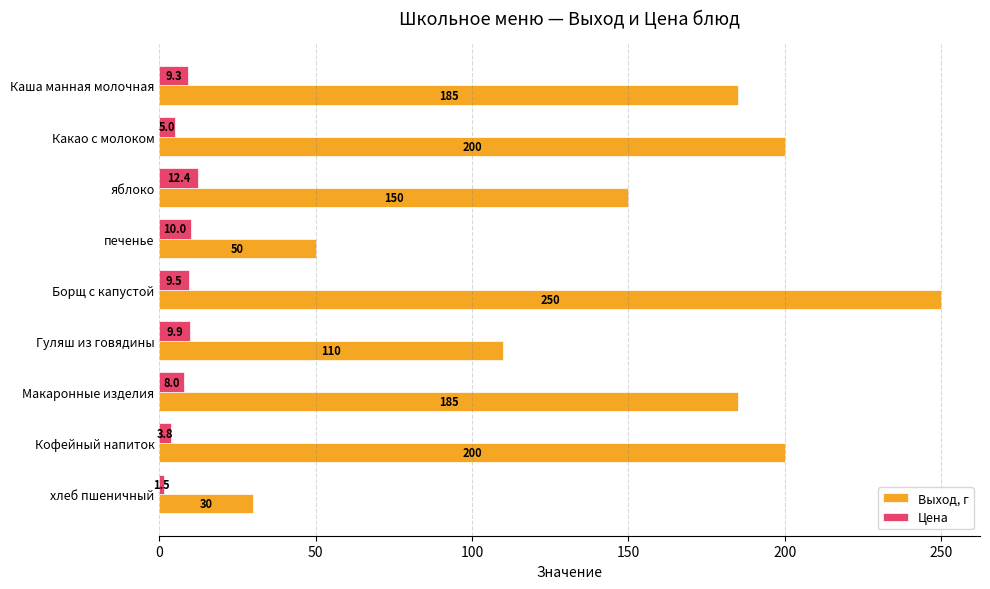

The value of Выход, г at хлеб пшеничный is 10.1. True or false?

False